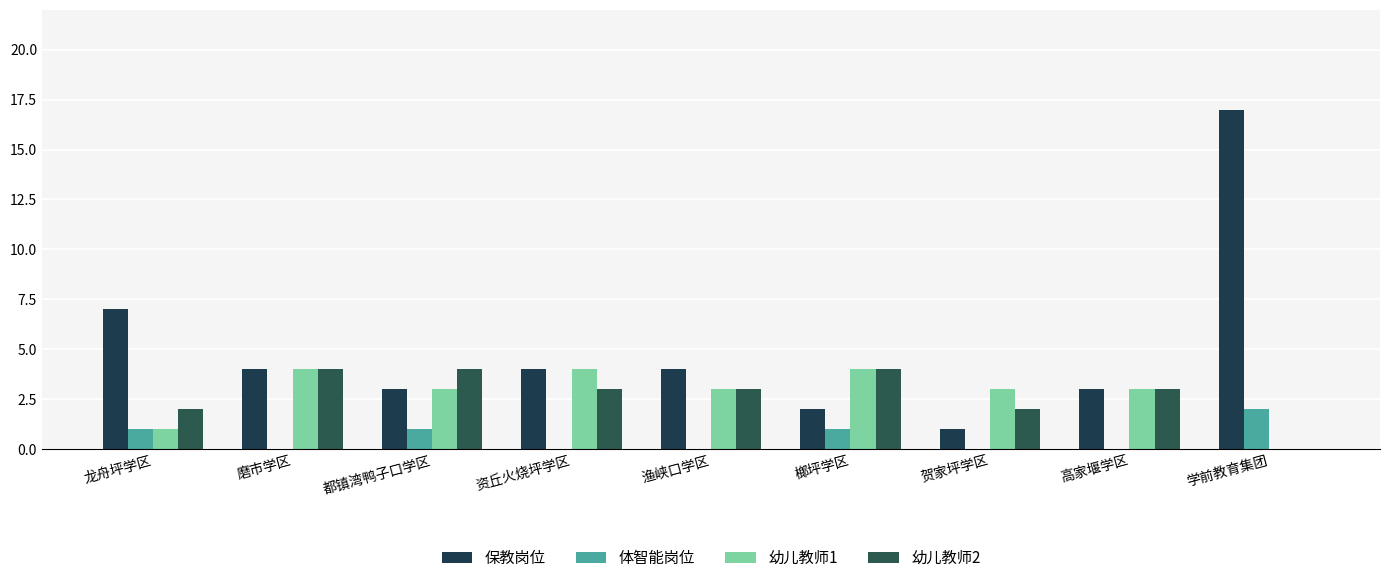

Which series changed the most between 磨市学区 and 都镇湾鸭子口学区?

保教岗位